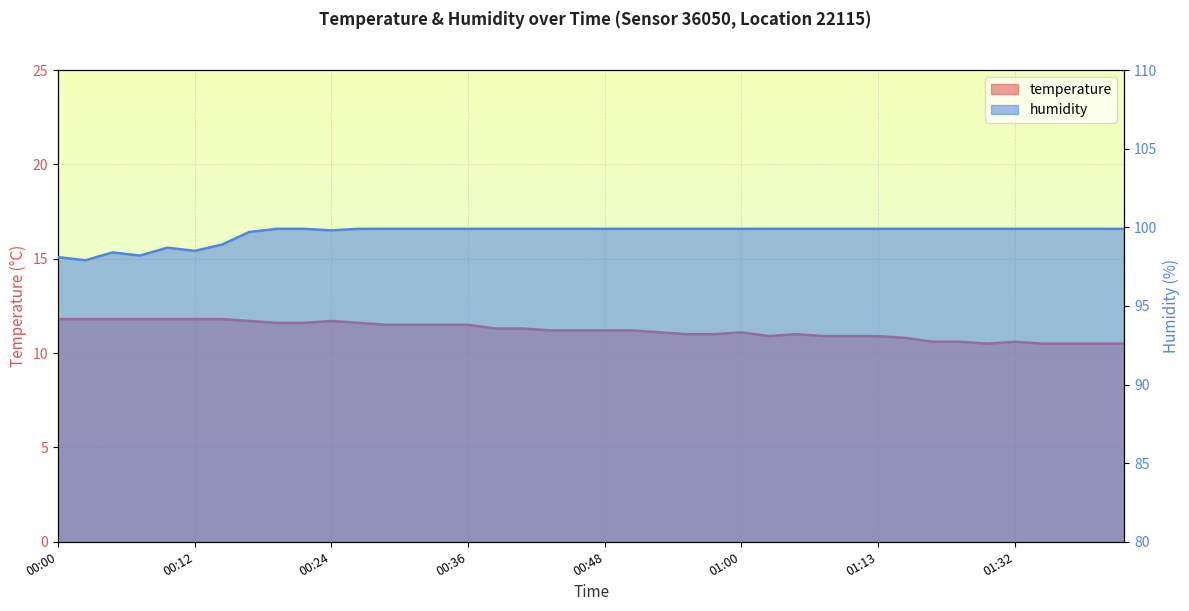

Where does the humidity series first go above 99?

00:17